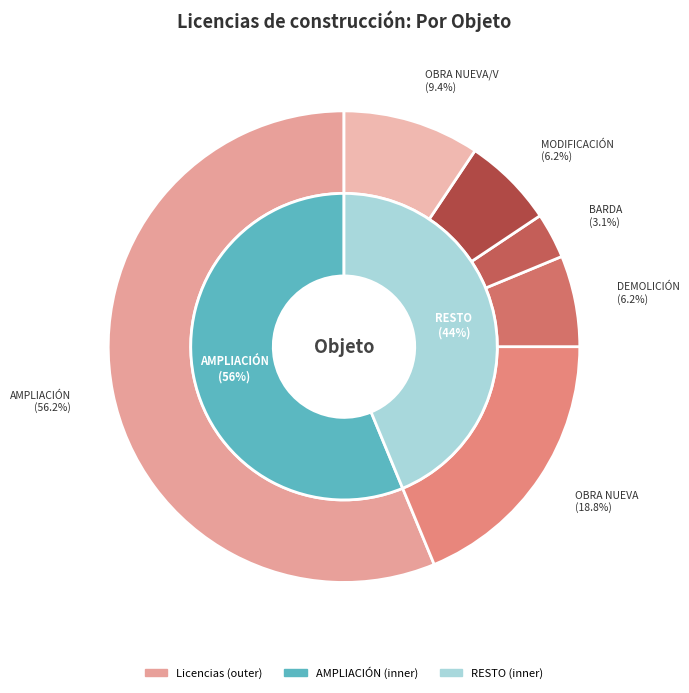

To the nearest percent, what is the difference between the largest and smallest slice percentages?

53%